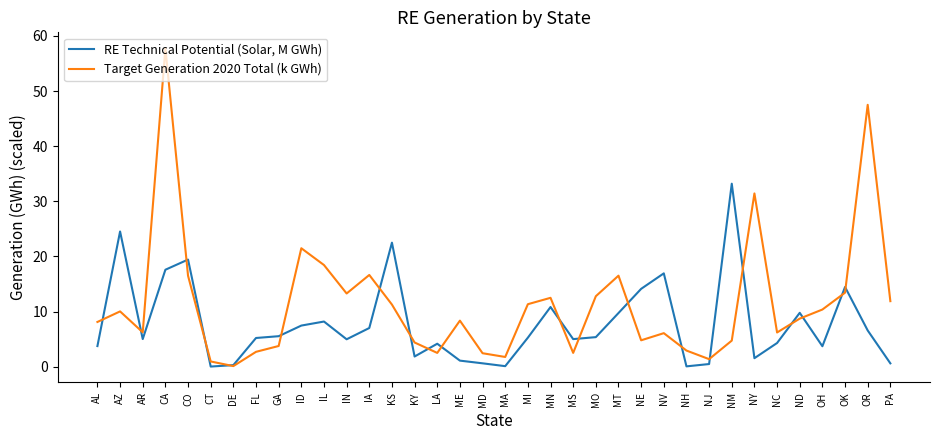

What position from the right is GA?

28